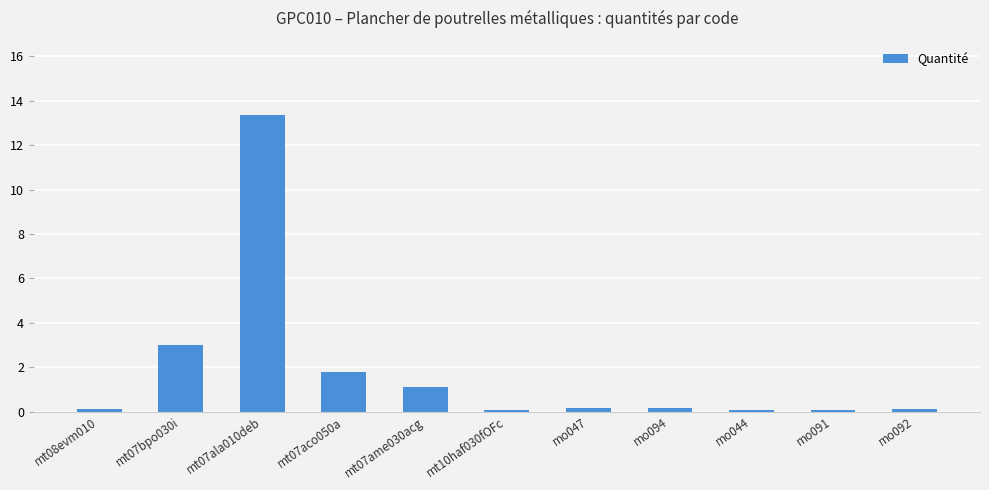

What is the label of the 8th bar from the left?

mo094